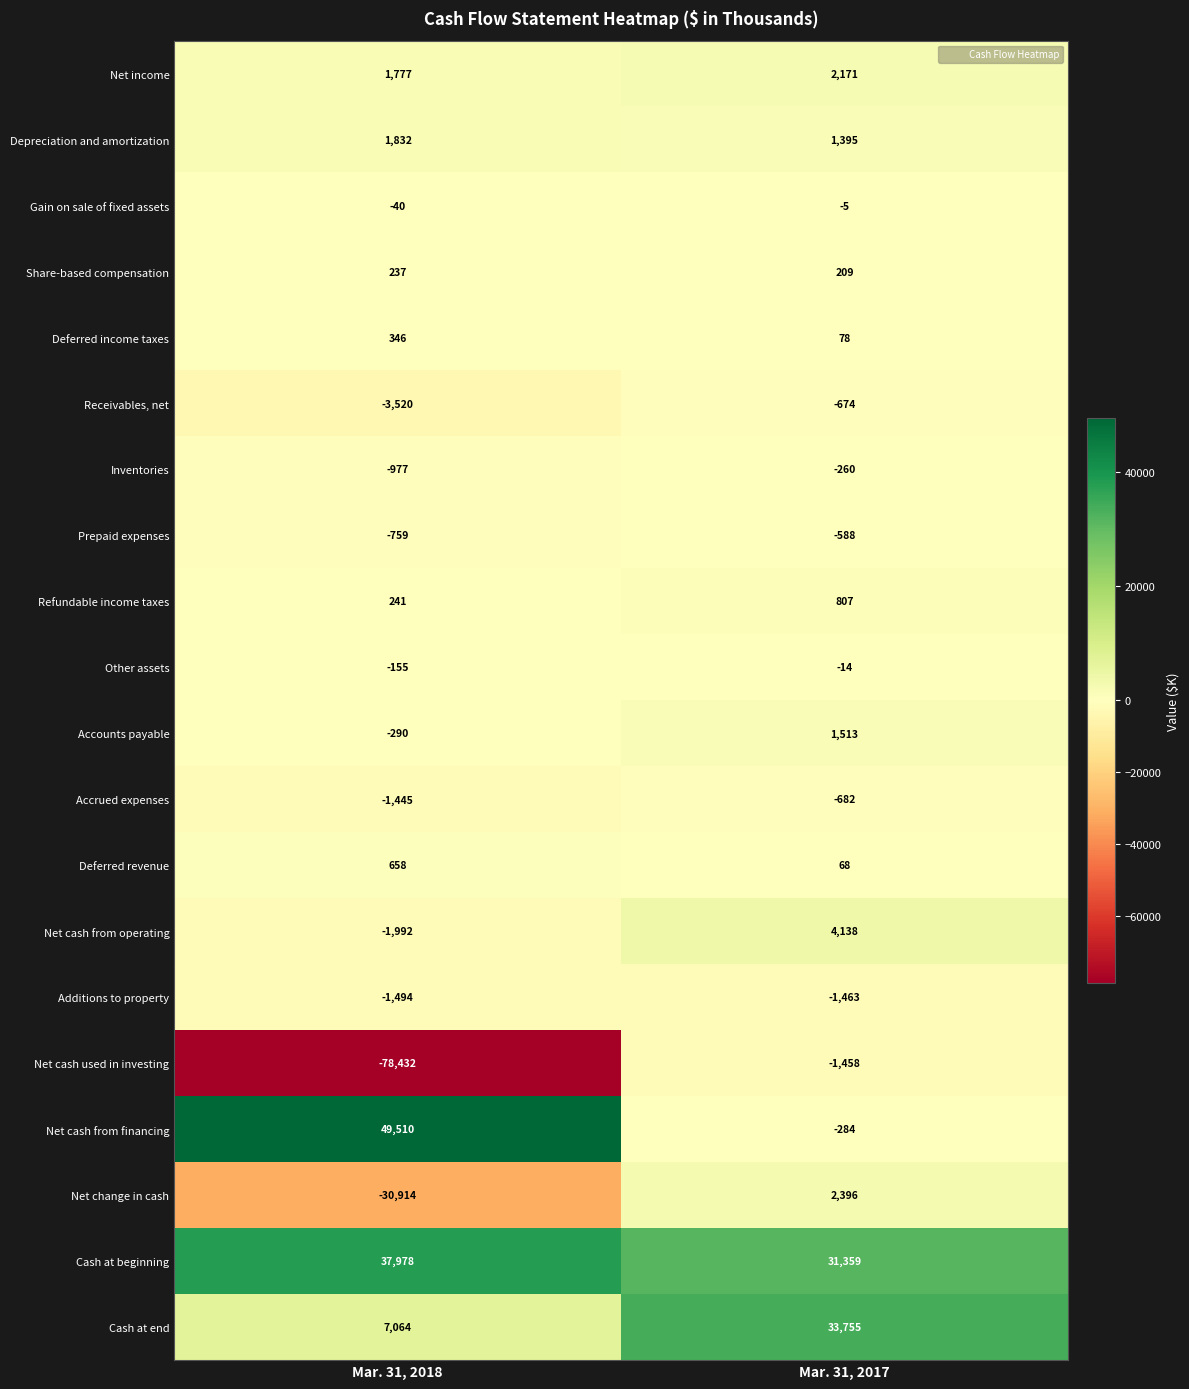

At which label is Additions to property closest to -1478?

Mar. 31, 2017